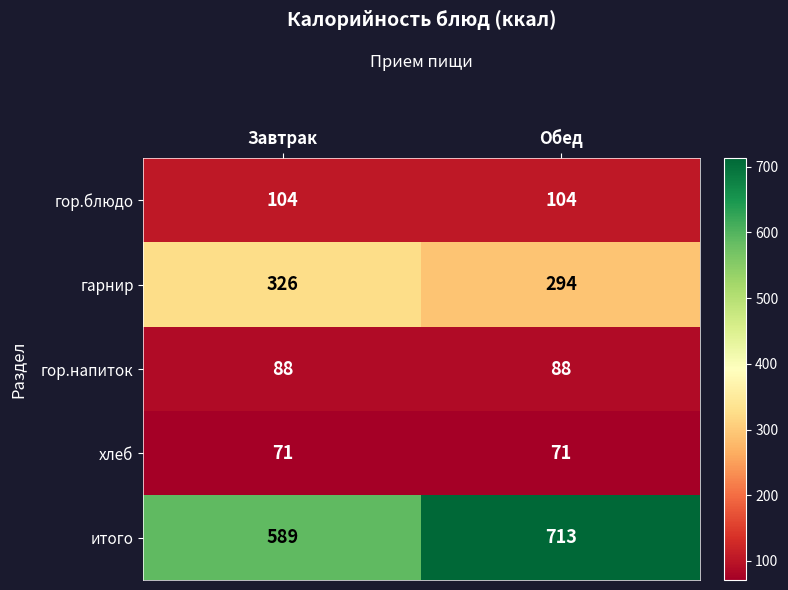

Which series has the largest range (max minus min)?

итого